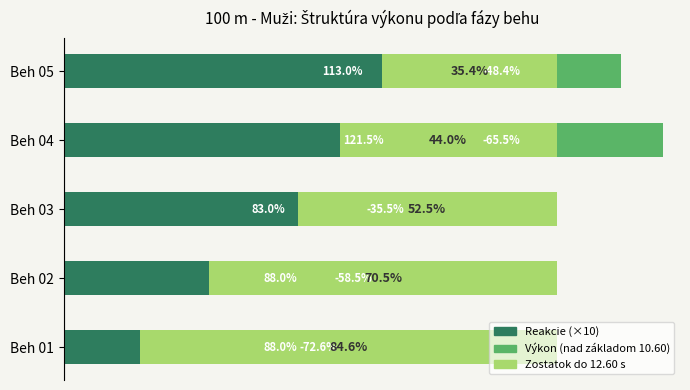

What is the sum of all Priemerné reakcie (×10) values?

9.9